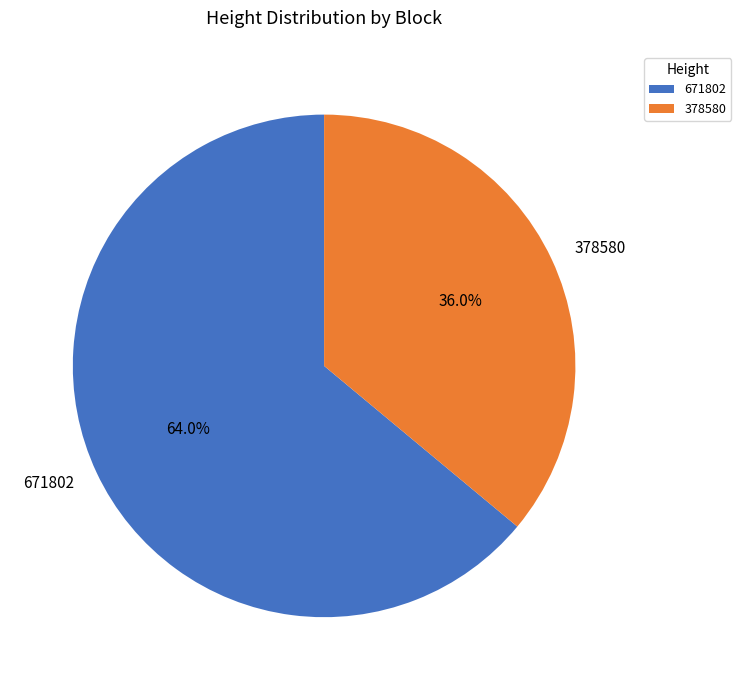

What percentage do 671802 and 378580 together represent?

100.0%